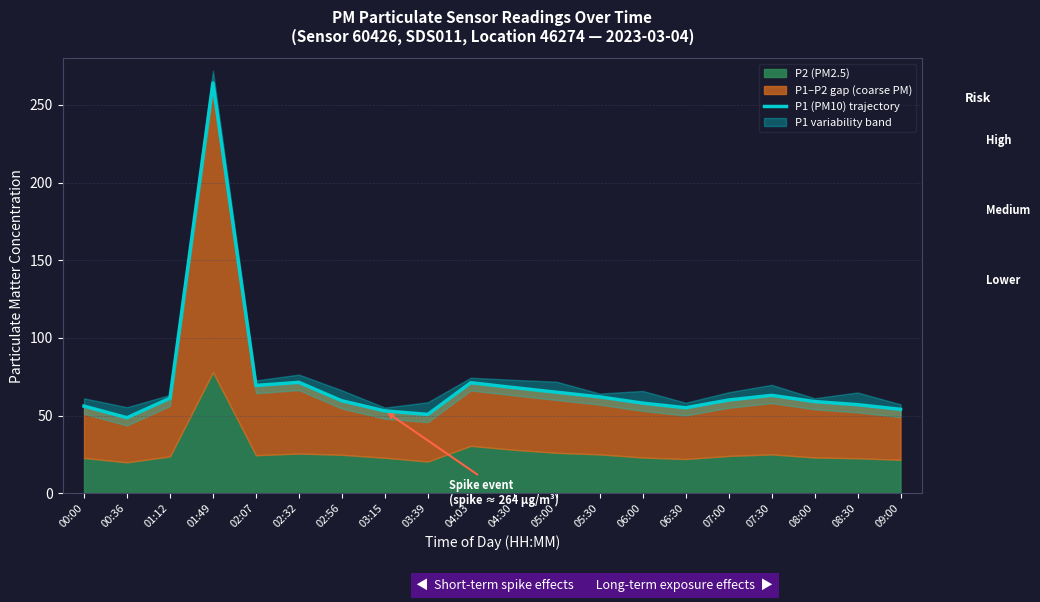

What is the greatest value displayed?

264.2